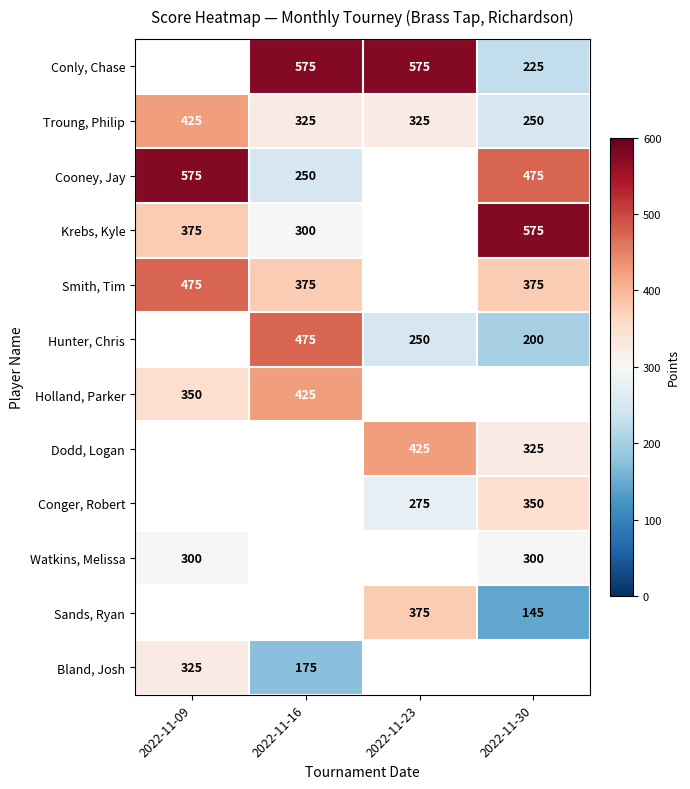

How many Troung, Philip values are between 325 and 425?

3